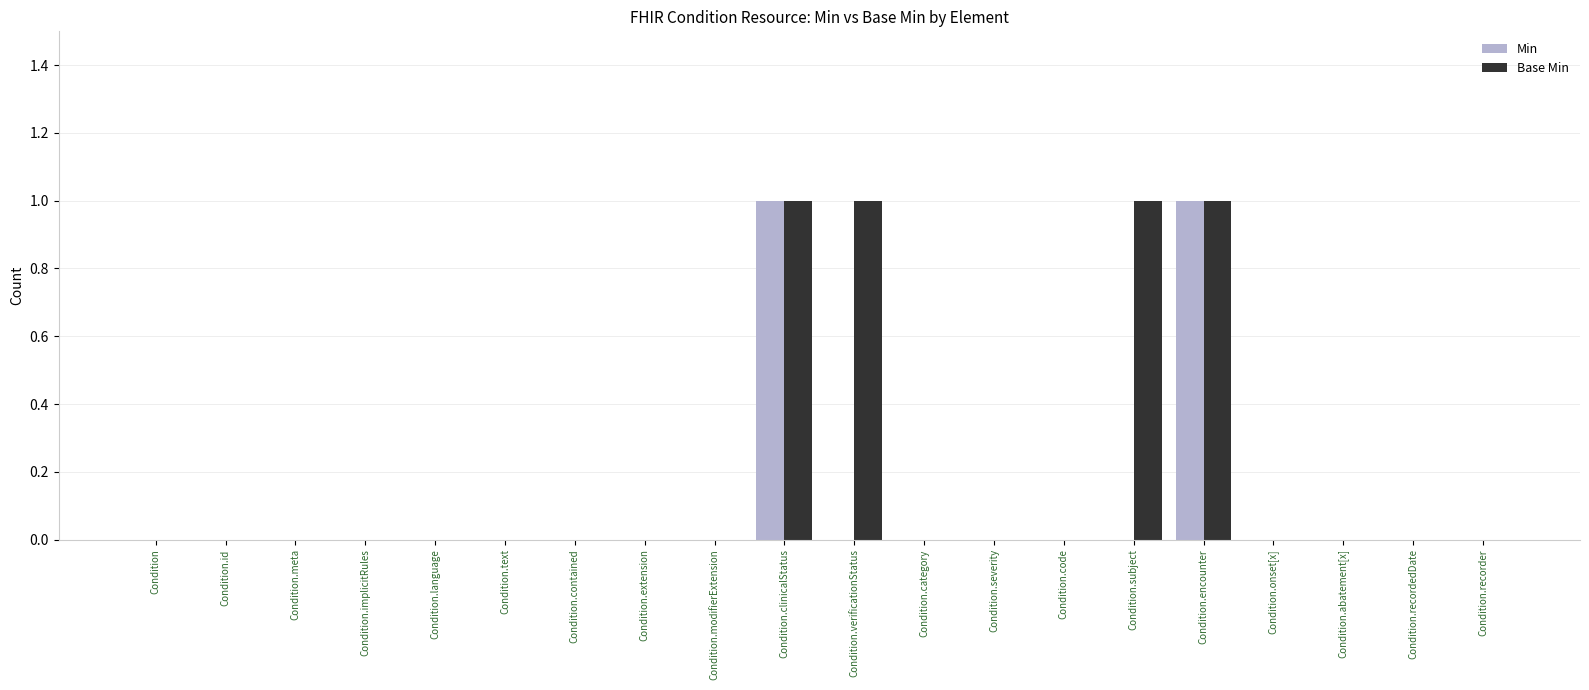

What is the sum of all Base Min values?

4